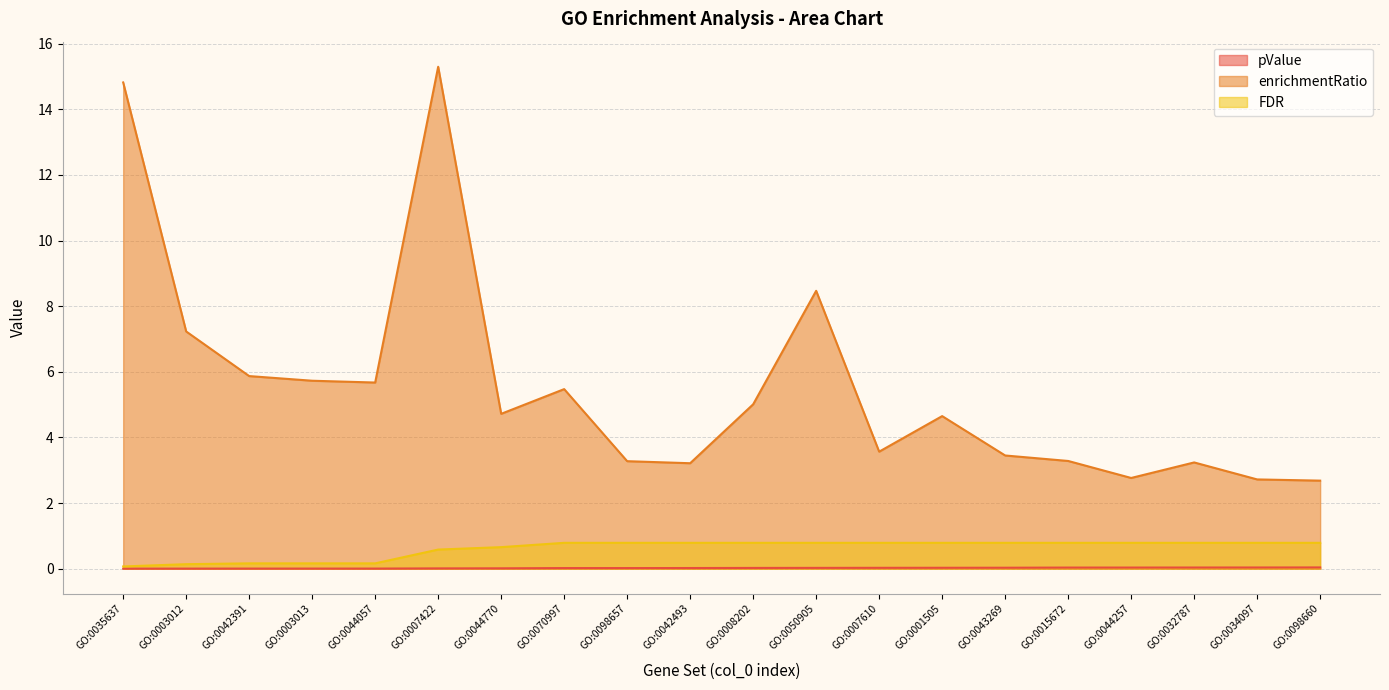

What are all the series names shown in the legend?

pValue, enrichmentRatio, FDR